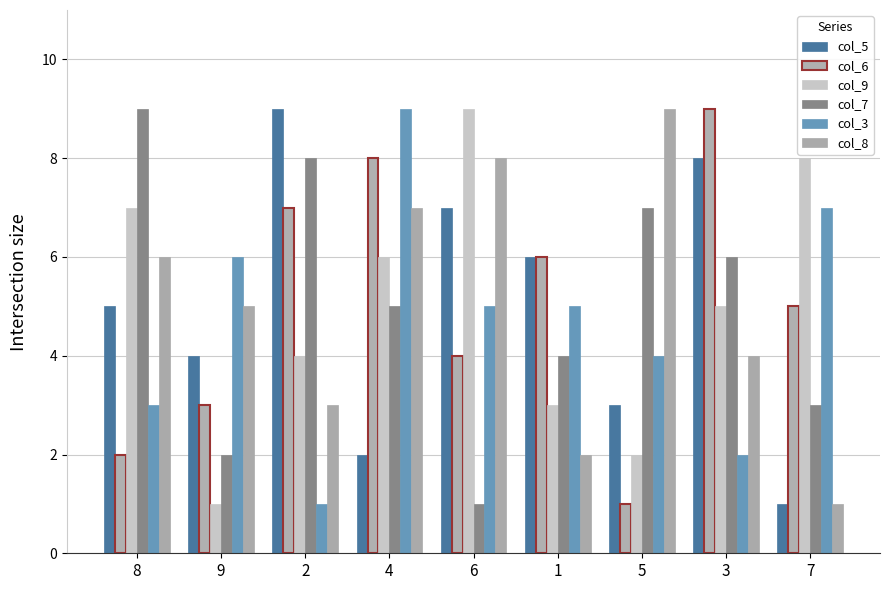

What is the approximate value of col_3 at 5?

4